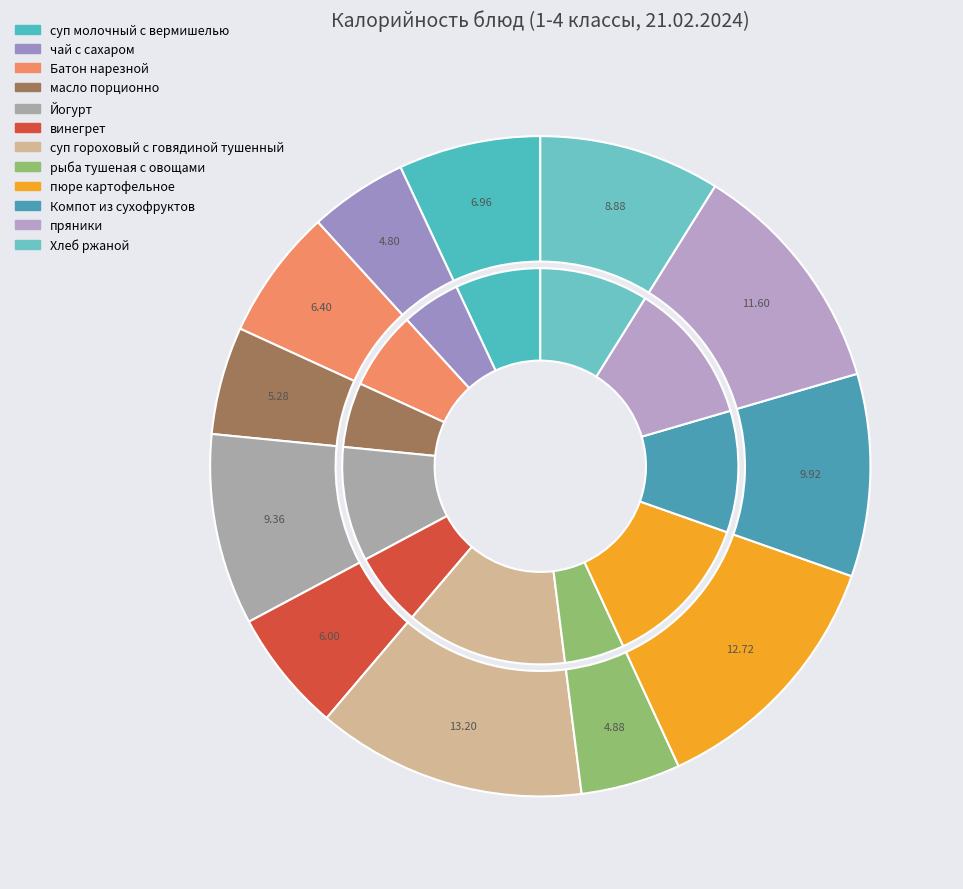

Does Батон нарезной account for over 50% of the chart?

No